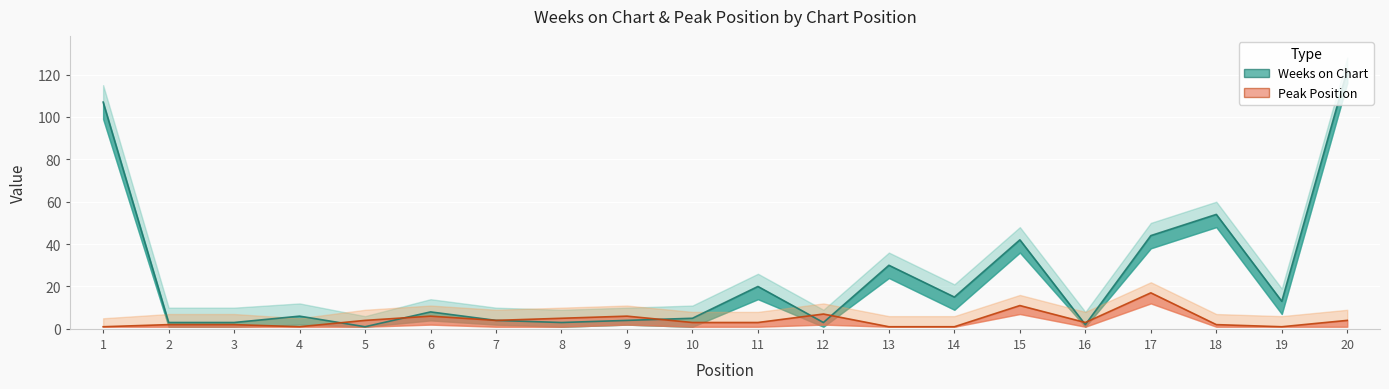

What is the difference between the maximum and second lowest values in the Peak Position series?

16